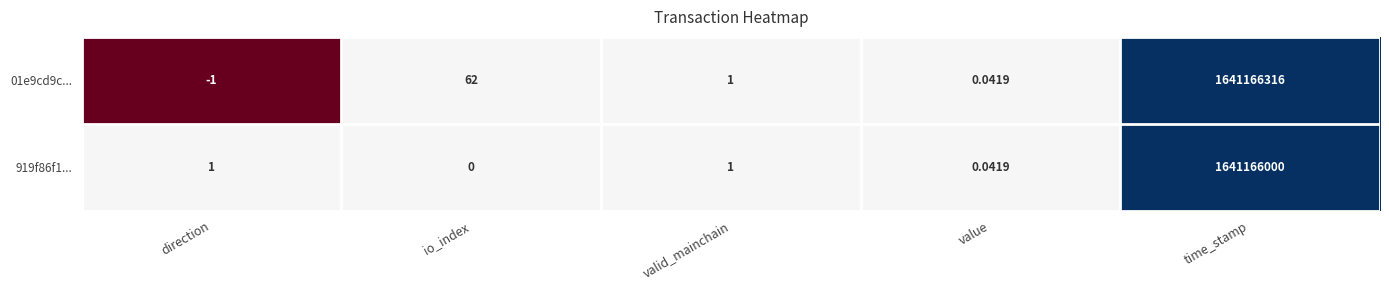

Between direction and value, which series saw the biggest shift?

01e9cd9c...